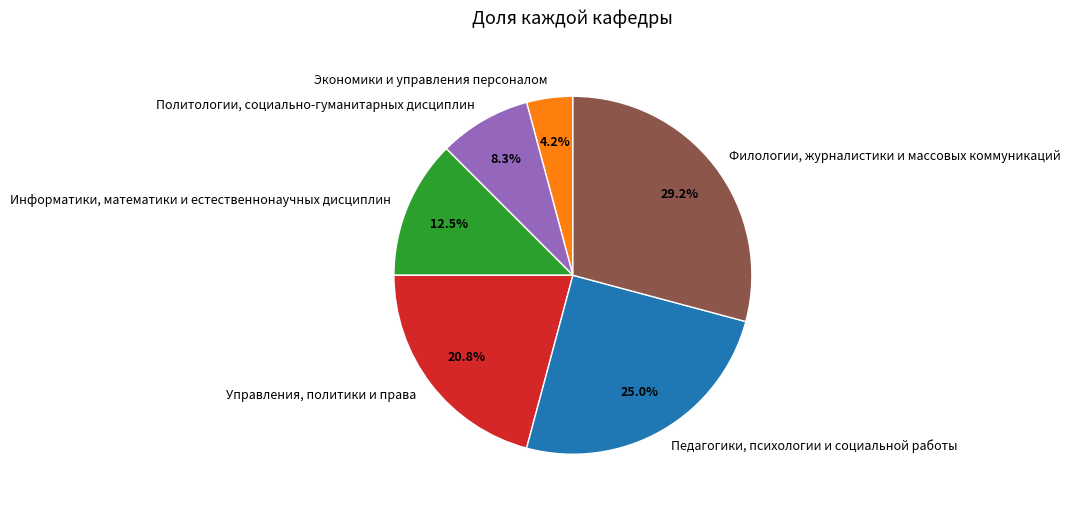

Is there a majority slice in this chart?

No